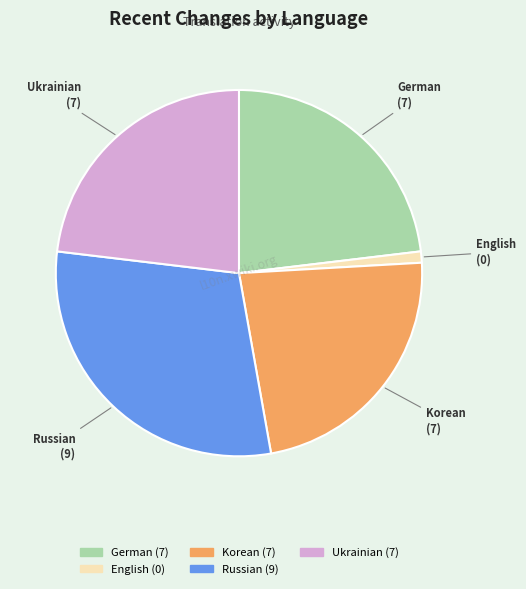

Combined, do Korean and German account for over 50%?

No